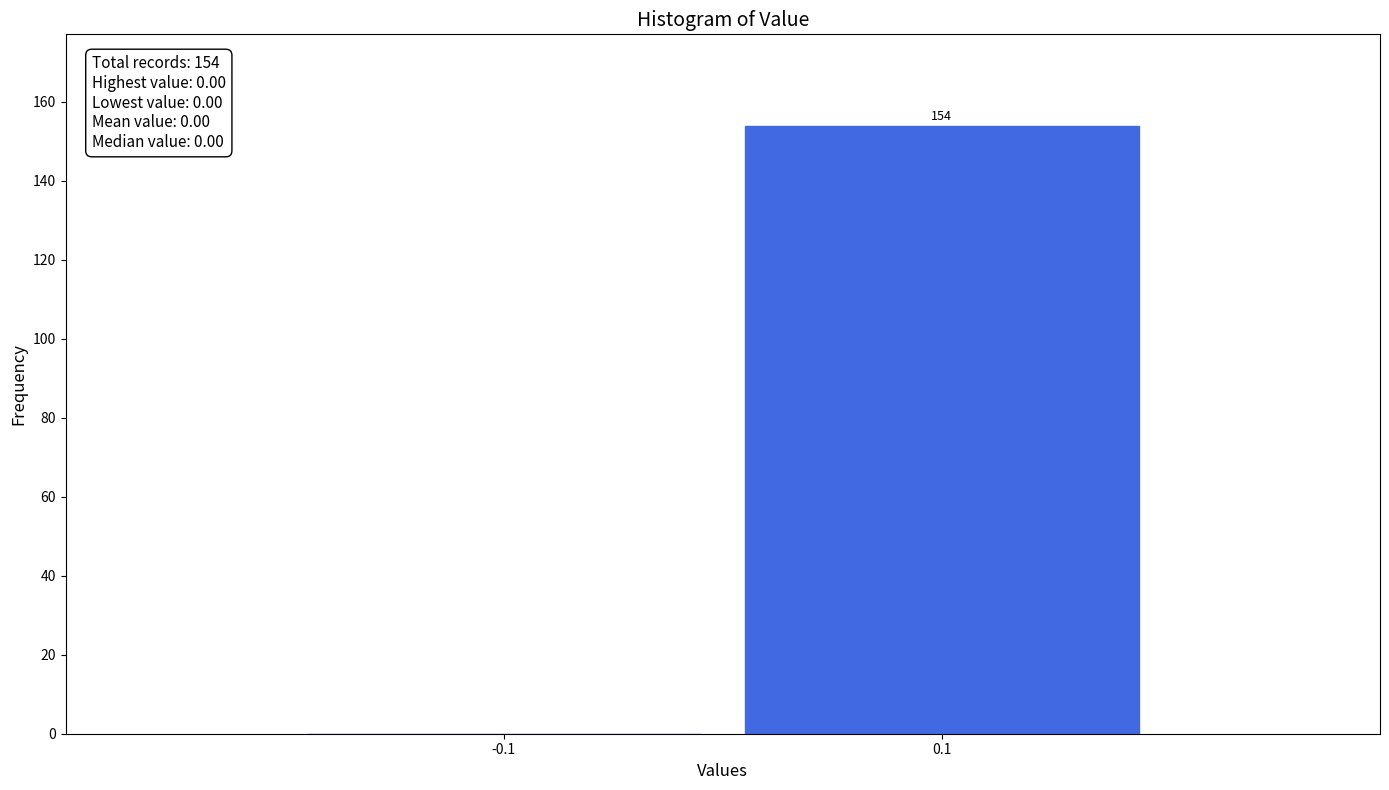

Reading right to left, transcribe all the data shown in this chart.

0.1=154	-0.1=0